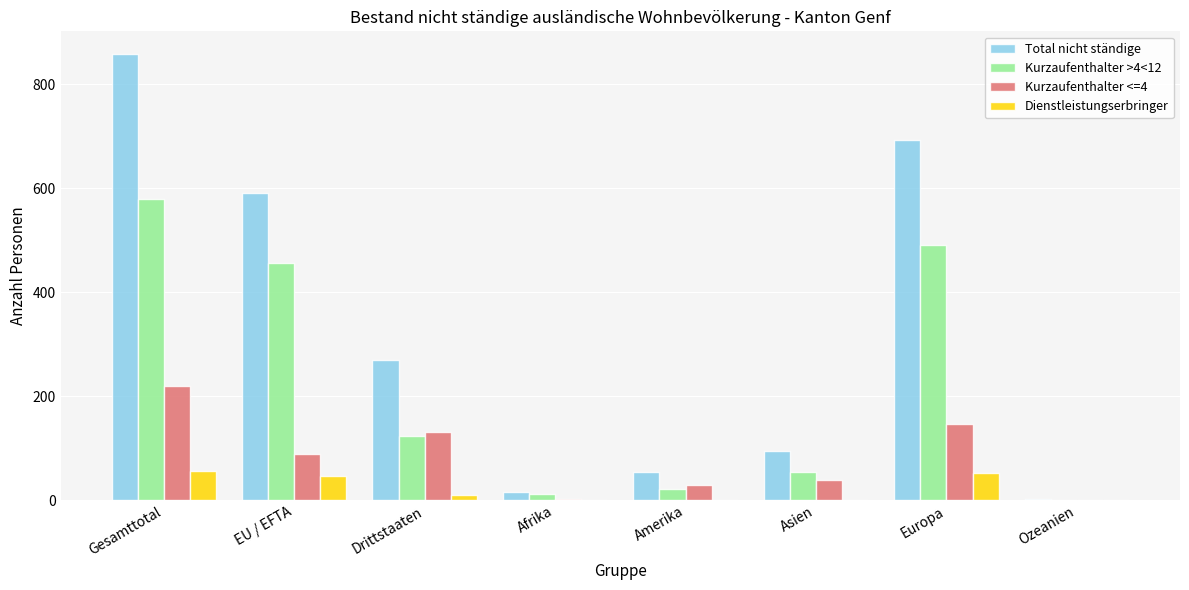

Is it true that Kurzaufenthalter <=4 equals 88 at EU / EFTA?

True